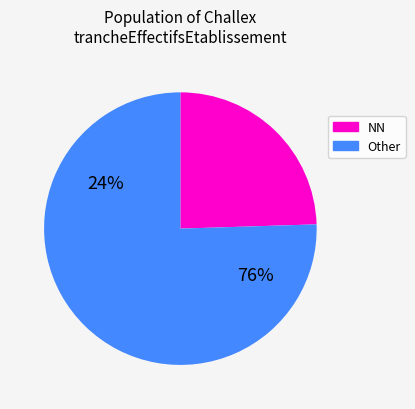

How many slices are in this pie chart?

2